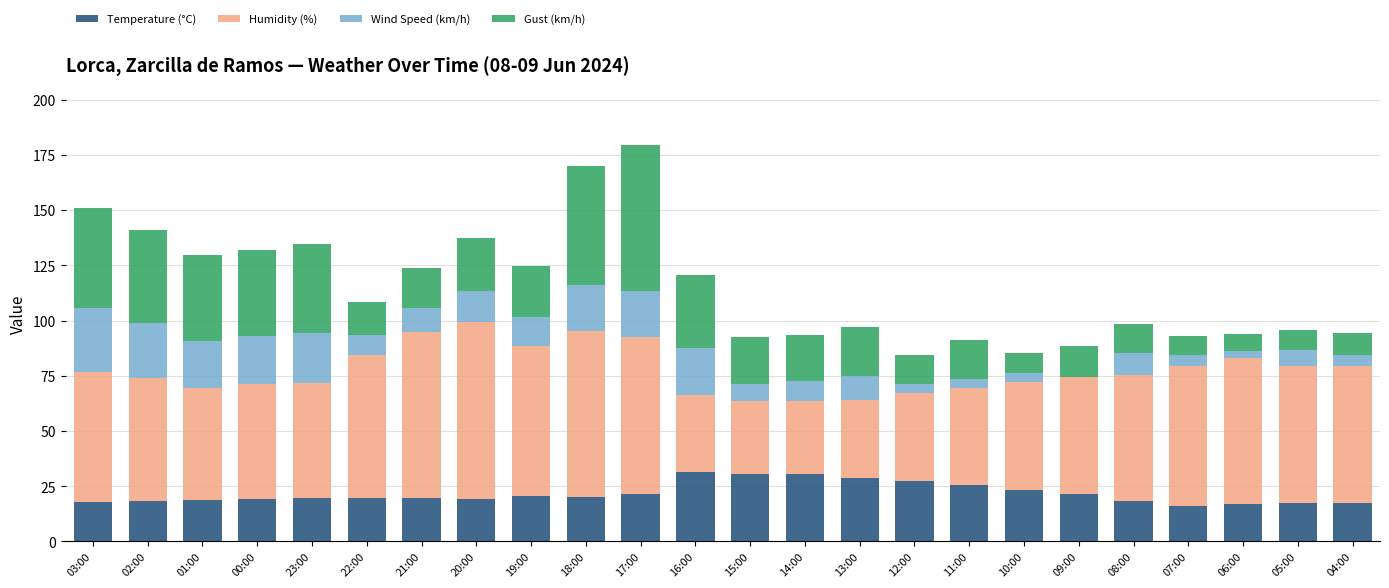

The value of Temperature (°C) at 18:00 is 4.3. True or false?

False